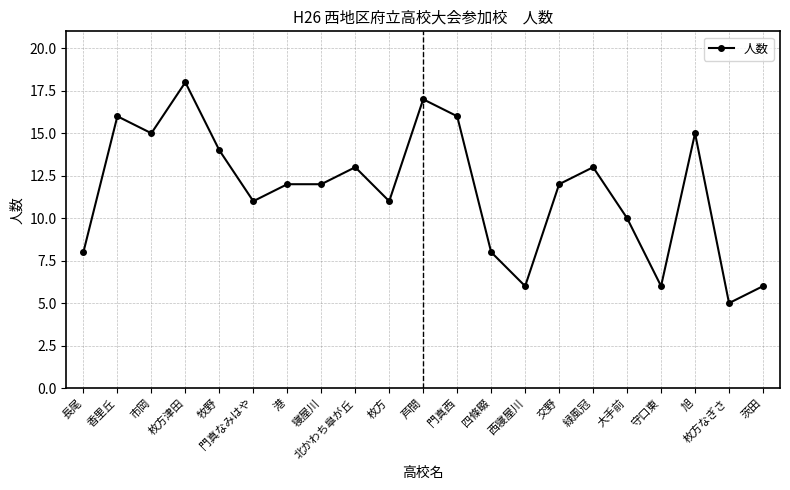

What is the label of the 13th point from the right?

北かわち皐が丘